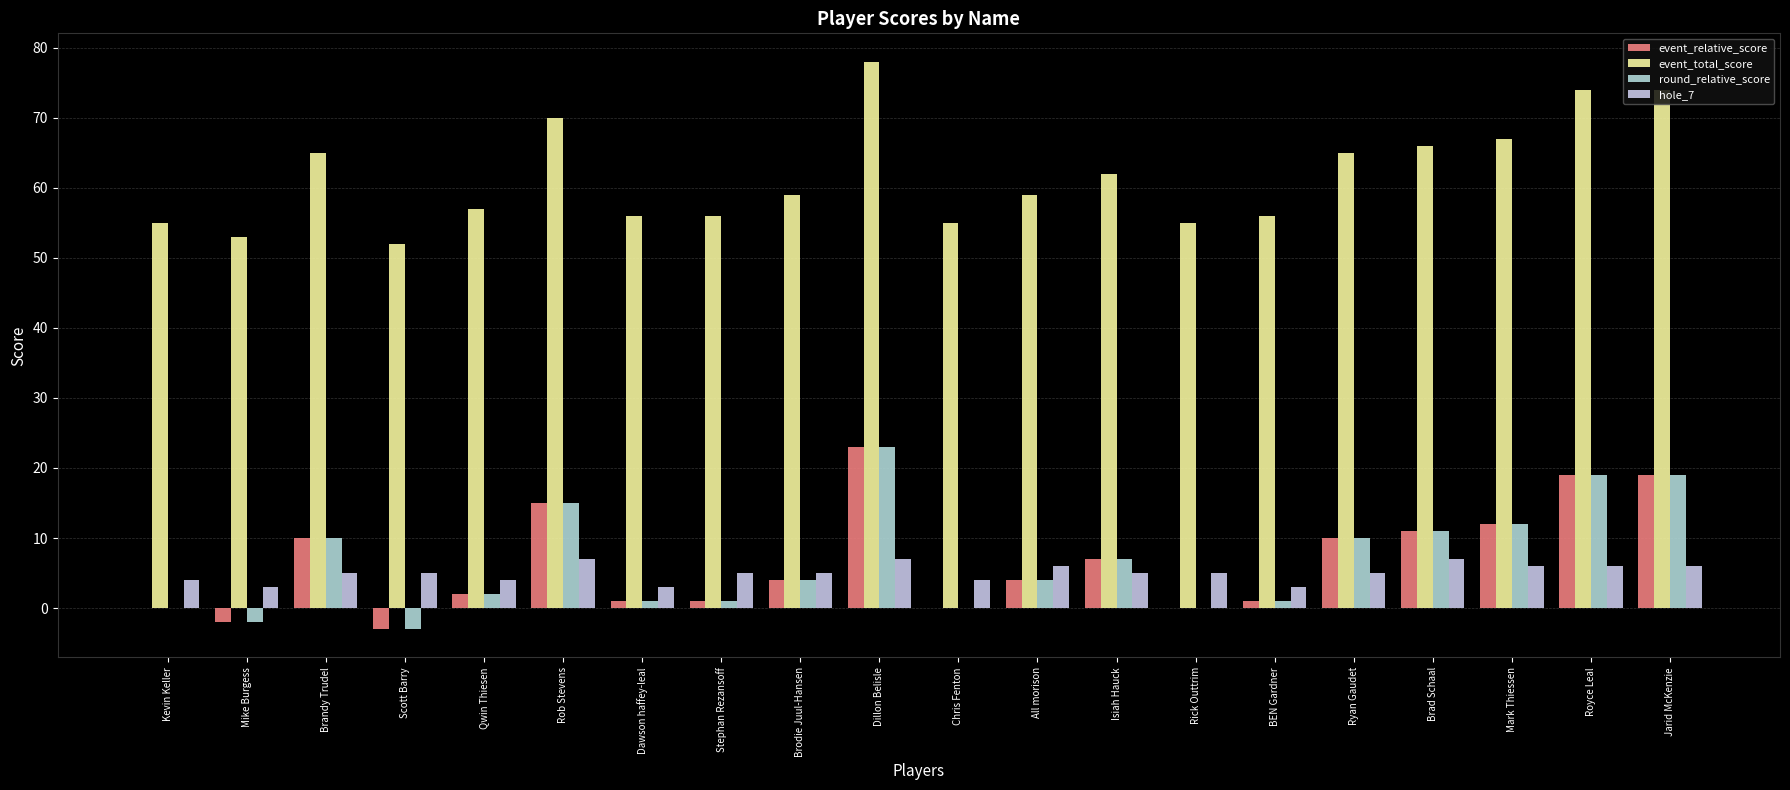

How many groups of bars are there?

20